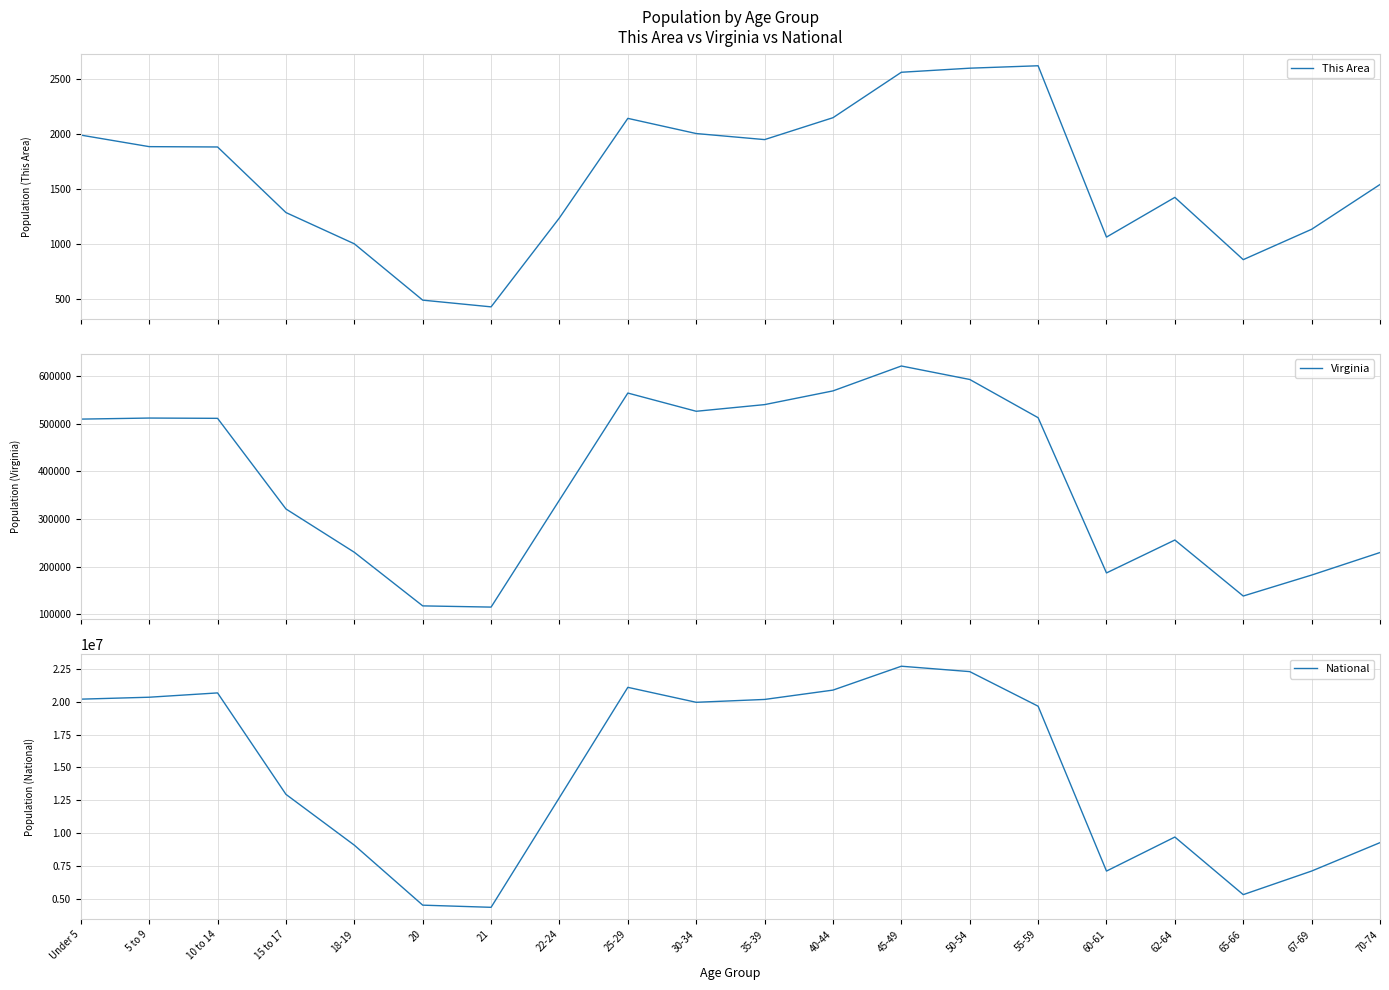

At which label is National closest to 13531442?

15 to 17